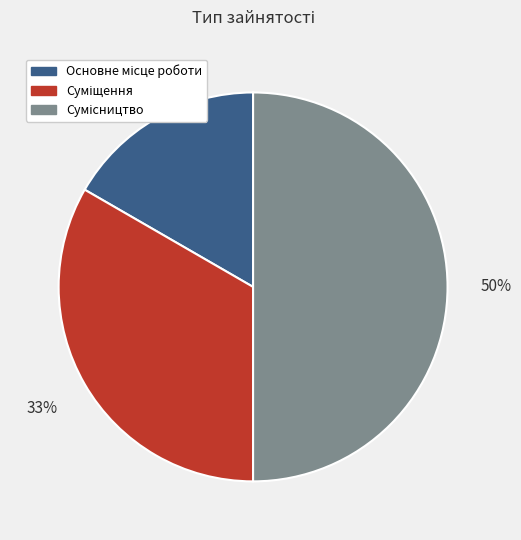

To the nearest percent, what is the average slice percentage?

33%